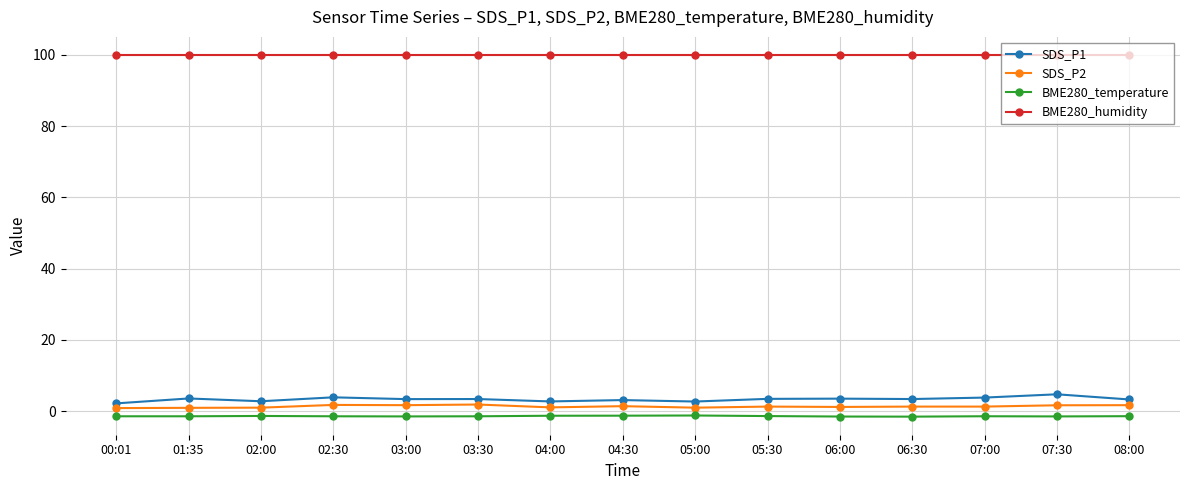

What is the label of the 10th point from the right?

03:30